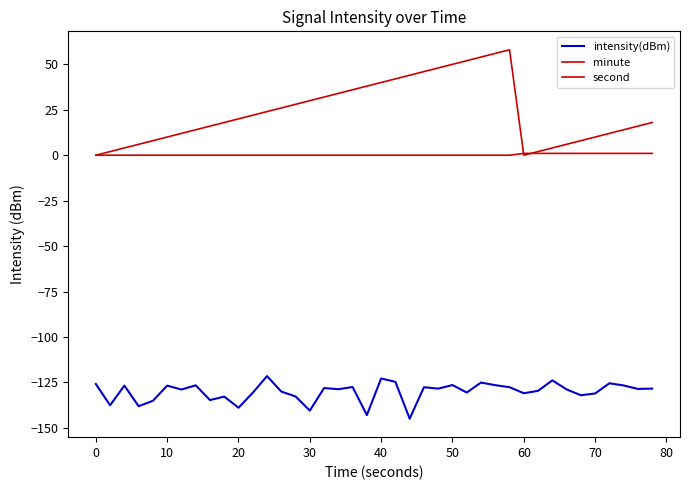

Does the chart have visible grid lines?

No